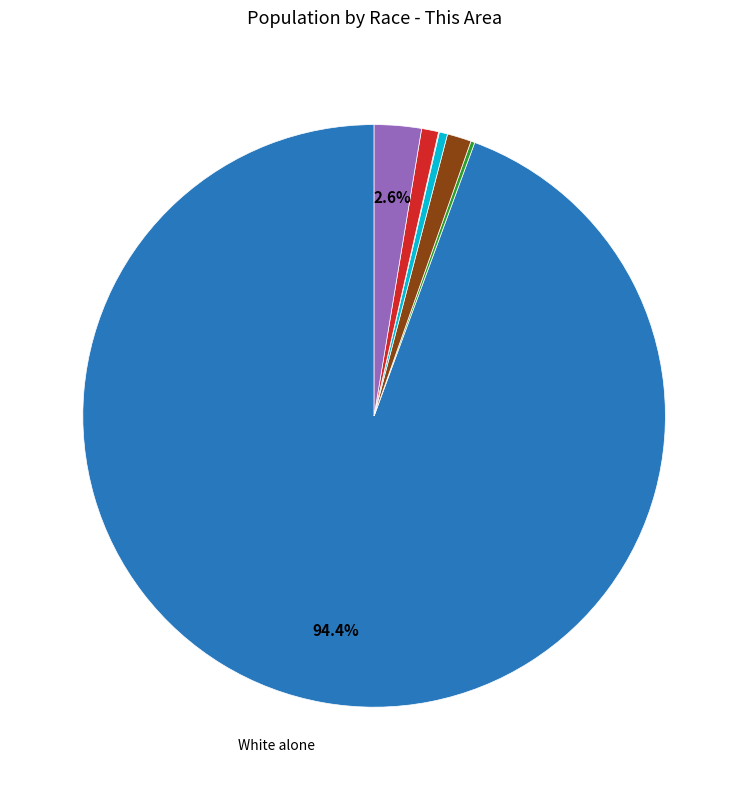

Does any single category account for the majority?

Yes